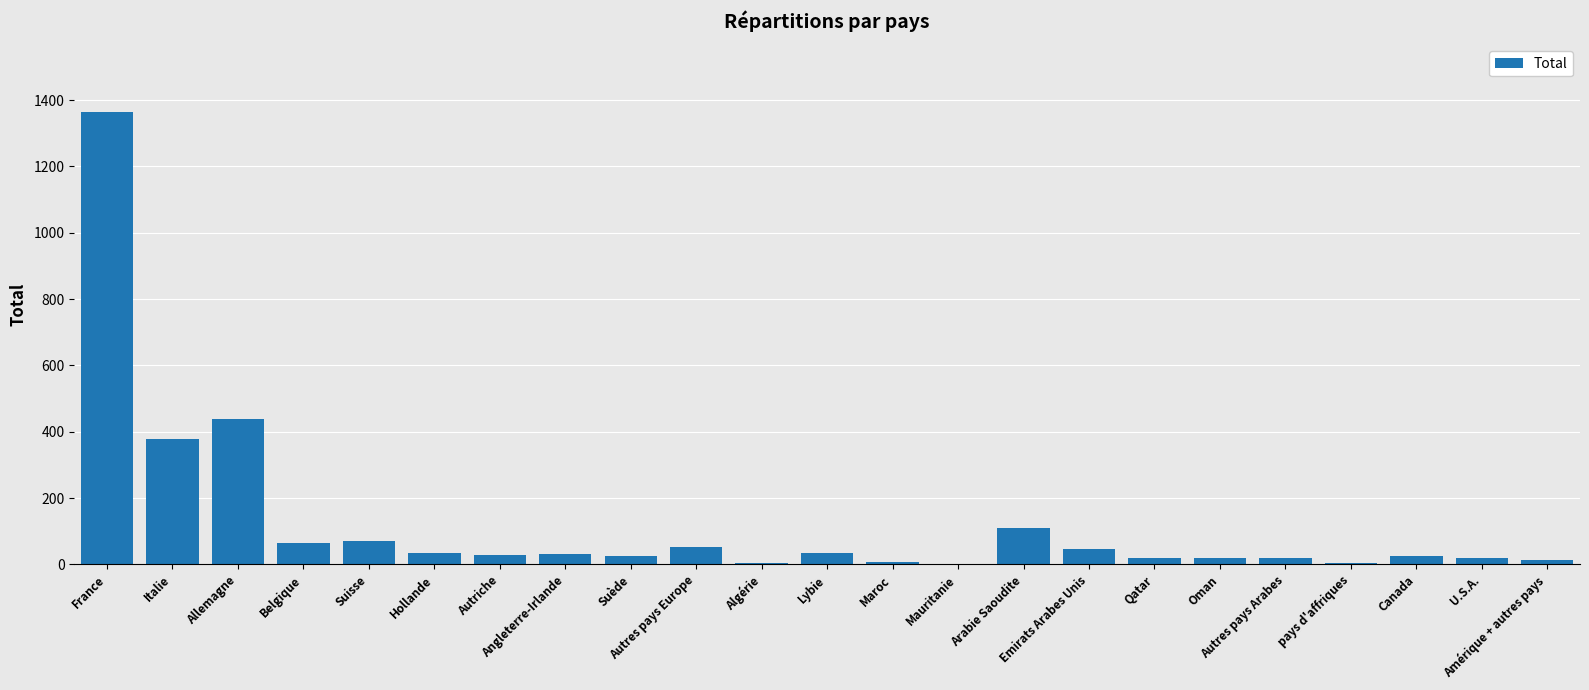

What is the sum of all values?

2821.9